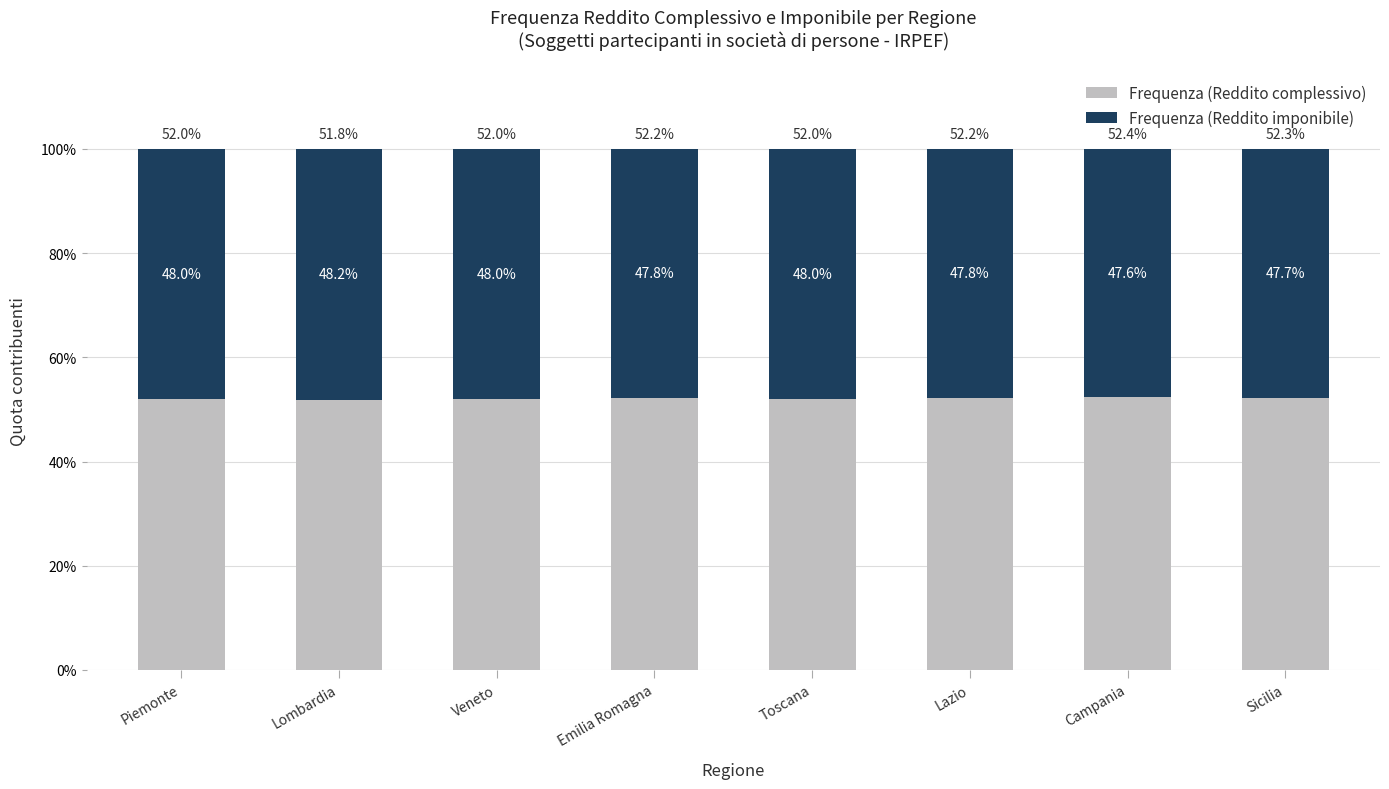

Is it true that Frequenza (Reddito complessivo) equals 31.3 at Sicilia?

False